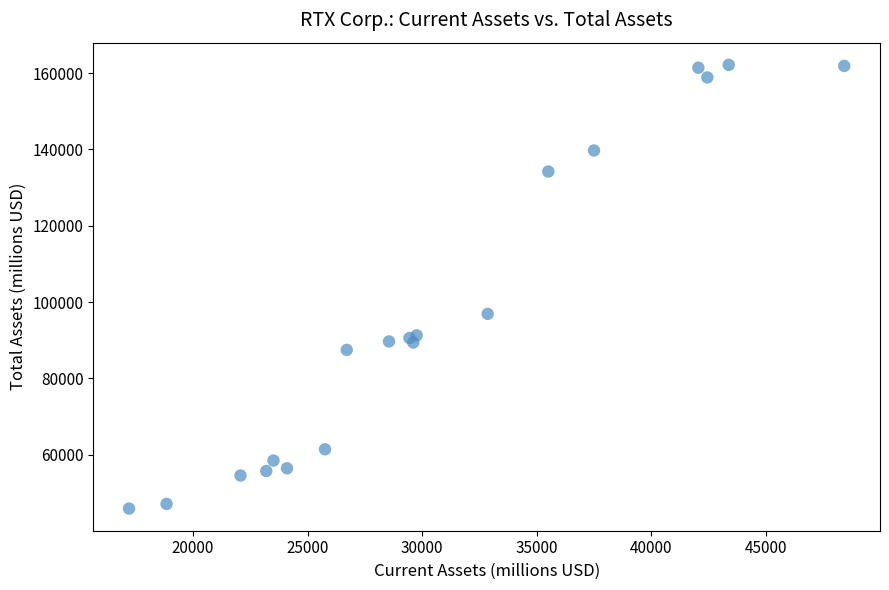

What Y value in the scatter plot is closest to 104039?

96920